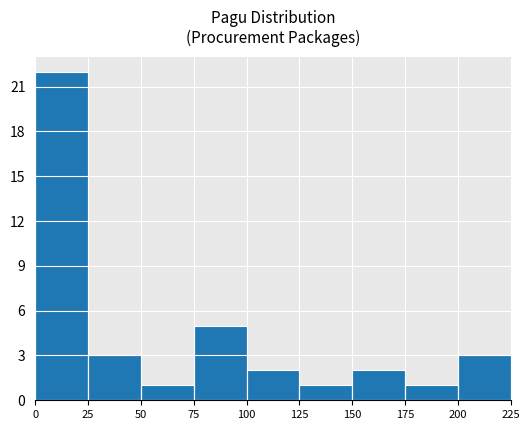

What is the value of the 8th bar from the left?

1